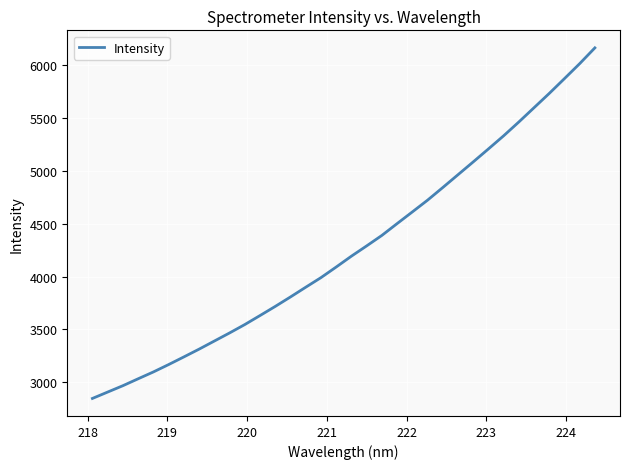

Reading right to left, transcribe all the data shown in this chart.

6162.9	6013.5	5872.1	5732.1	5597.0	5461.9	5331.0	5206.9	5084.1	4963.0	4841.7	4722.3	4611.1	4500.7	4388.9	4289.8	4192.7	4090.1	3989.7	3899.0	3807.1	3717.5	3631.2	3545.9	3466.4	3389.8	3313.2	3239.6	3167.3	3097.5	3032.8	2967.4	2907.2	2846.9